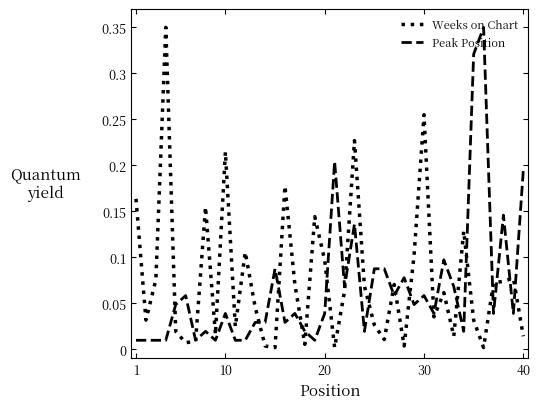

In Peak Position, how many points are lower than both neighbors (excluding endpoints)?

12